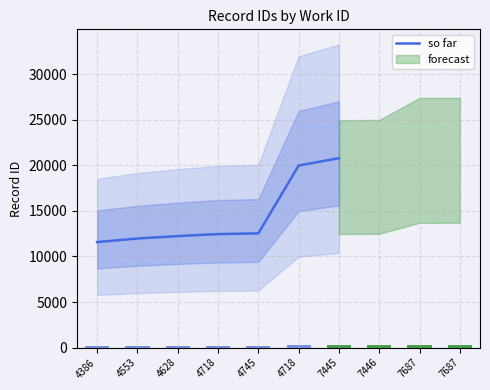

Approximately how many times larger is the value at 4745 compared to 4553?

1.0